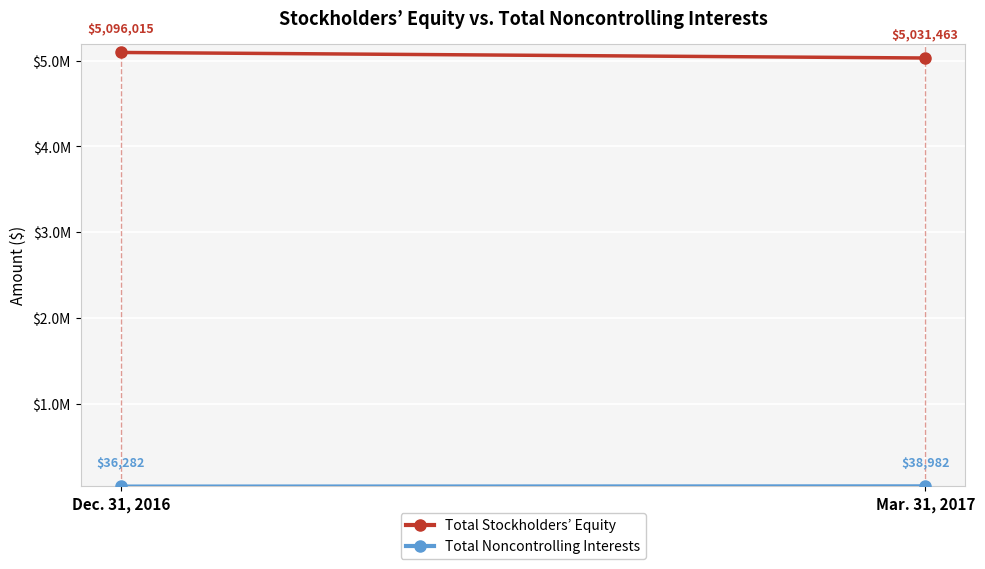

What position from the right is Mar. 31, 2017?

1